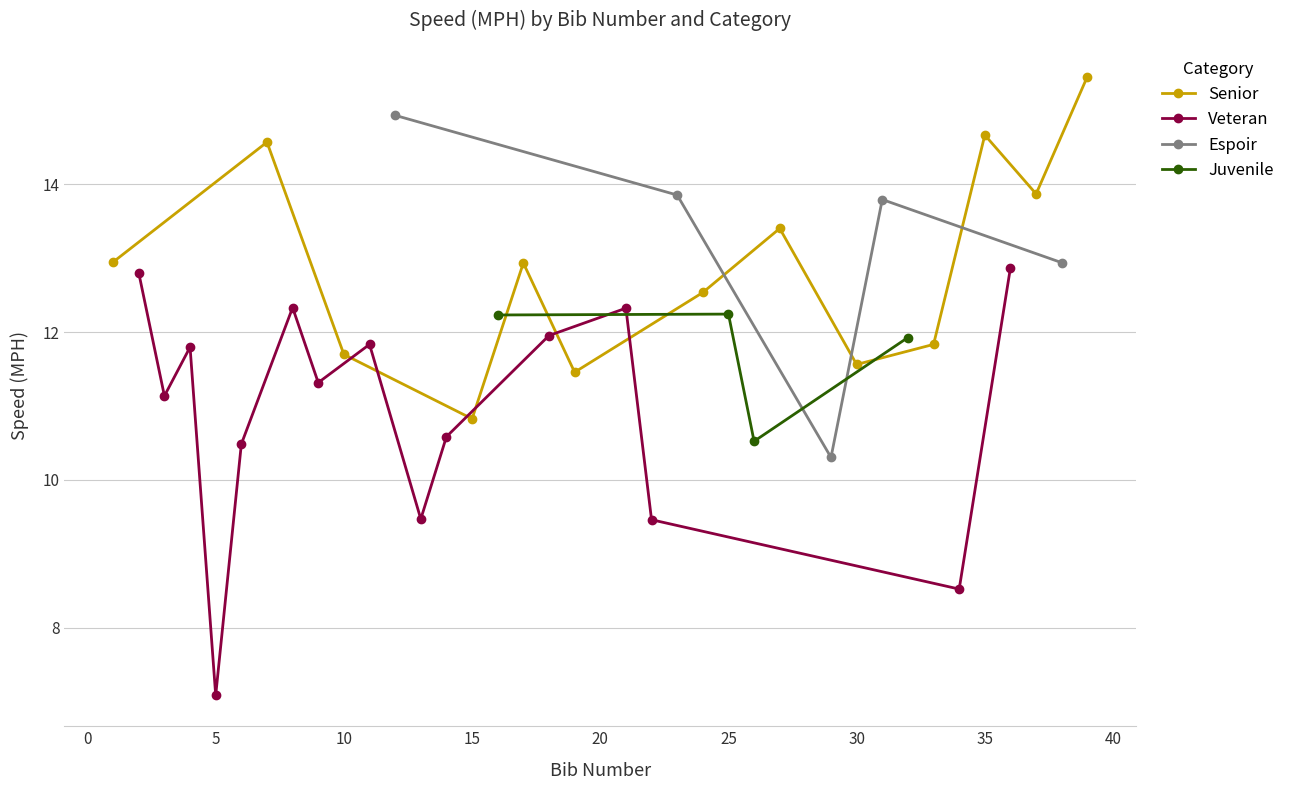

Between 11 and 12, which is larger?

12